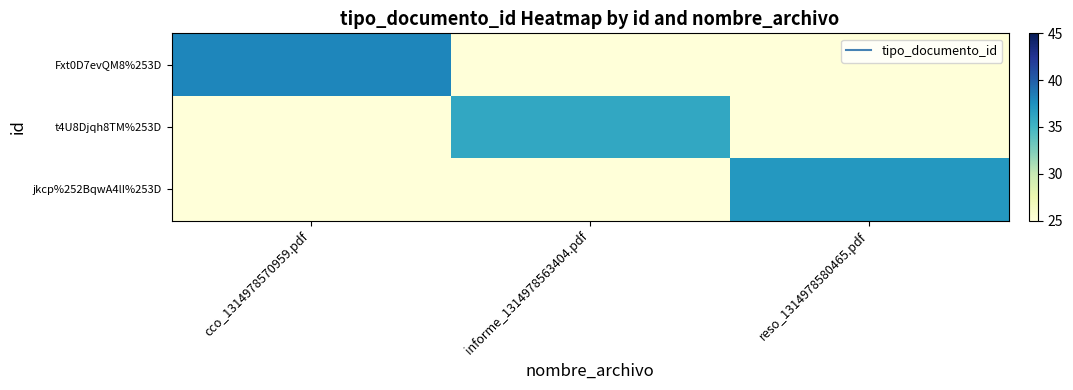

What is the difference between the highest and lowest values at reso_1314978580465.pdf?

12